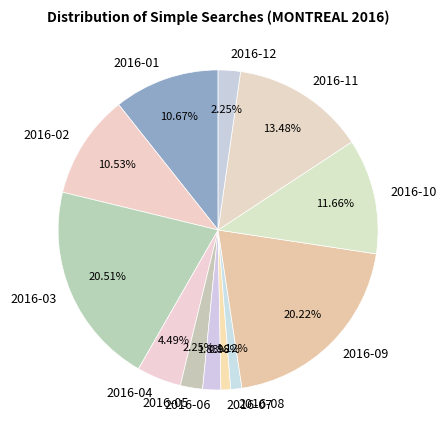

Which has a higher value, 2016-07 or 2016-11?

2016-11